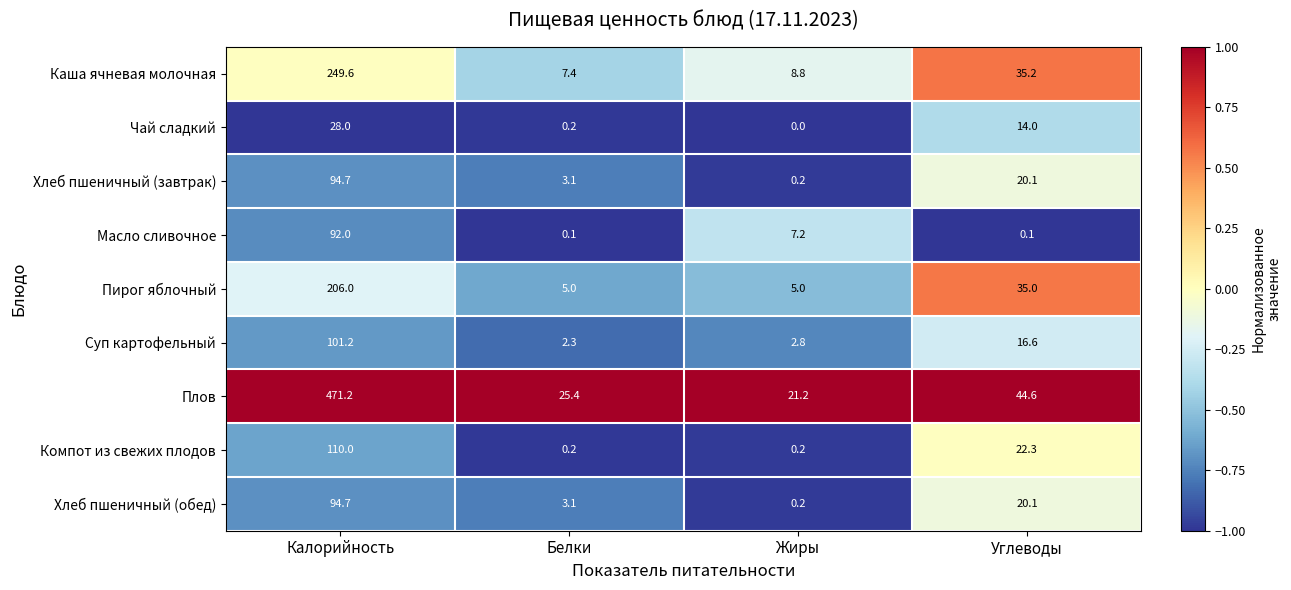

At which category does the chart reach its peak across all series?

Калорийность